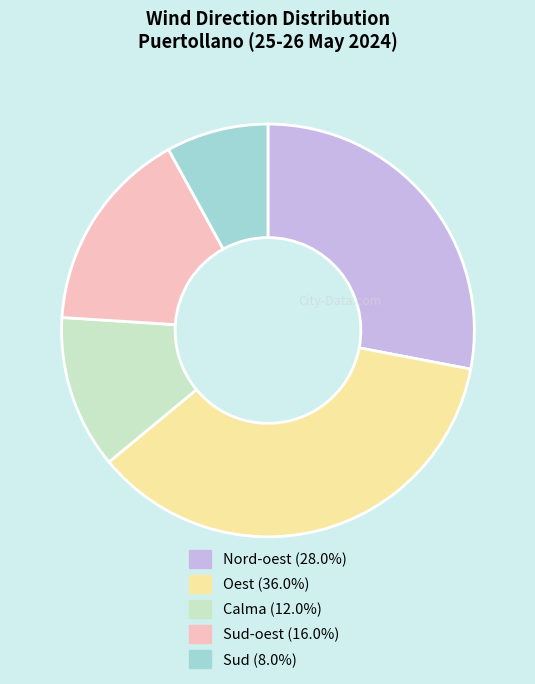

To the nearest percent, what is the difference between the largest and smallest slice percentages?

28%